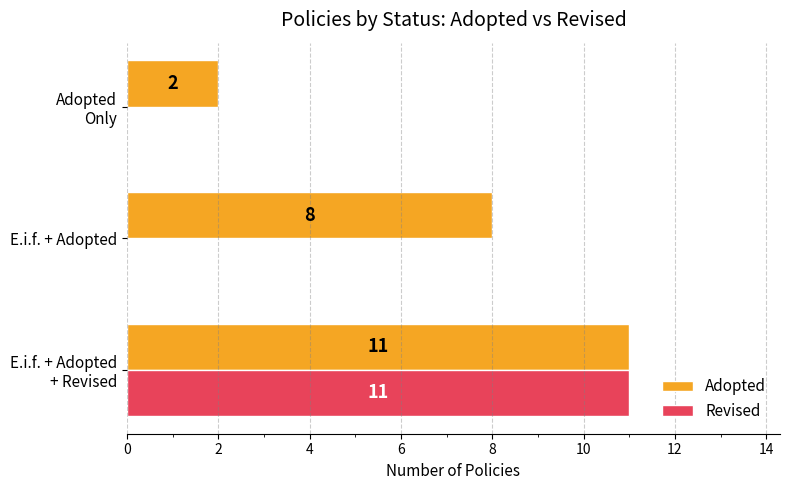

Count the number of categories in the chart.

3